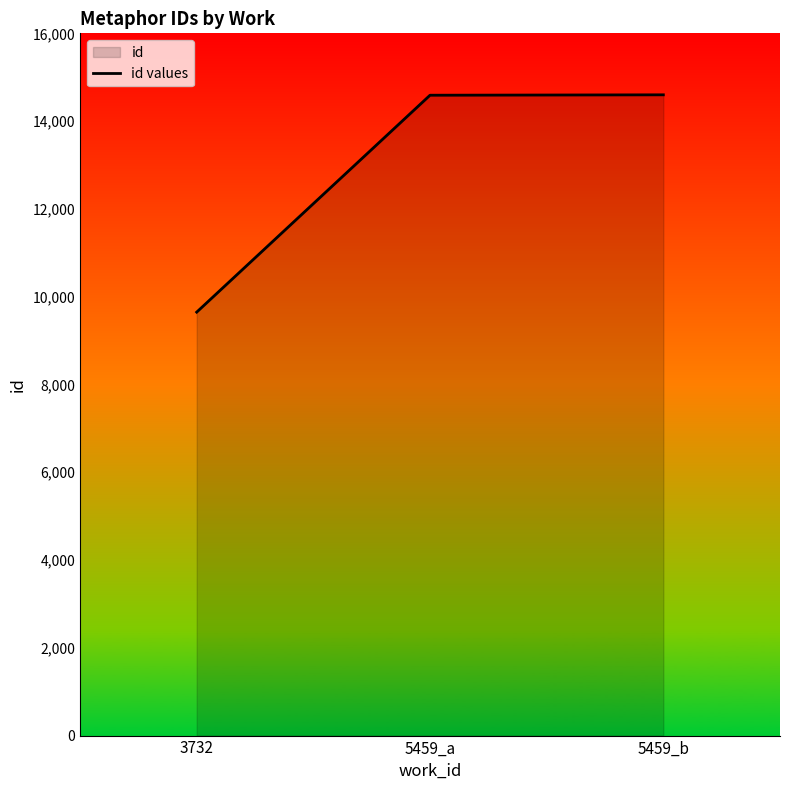

What is the ratio of the value at 3732 to the value at 5459_a?

0.7